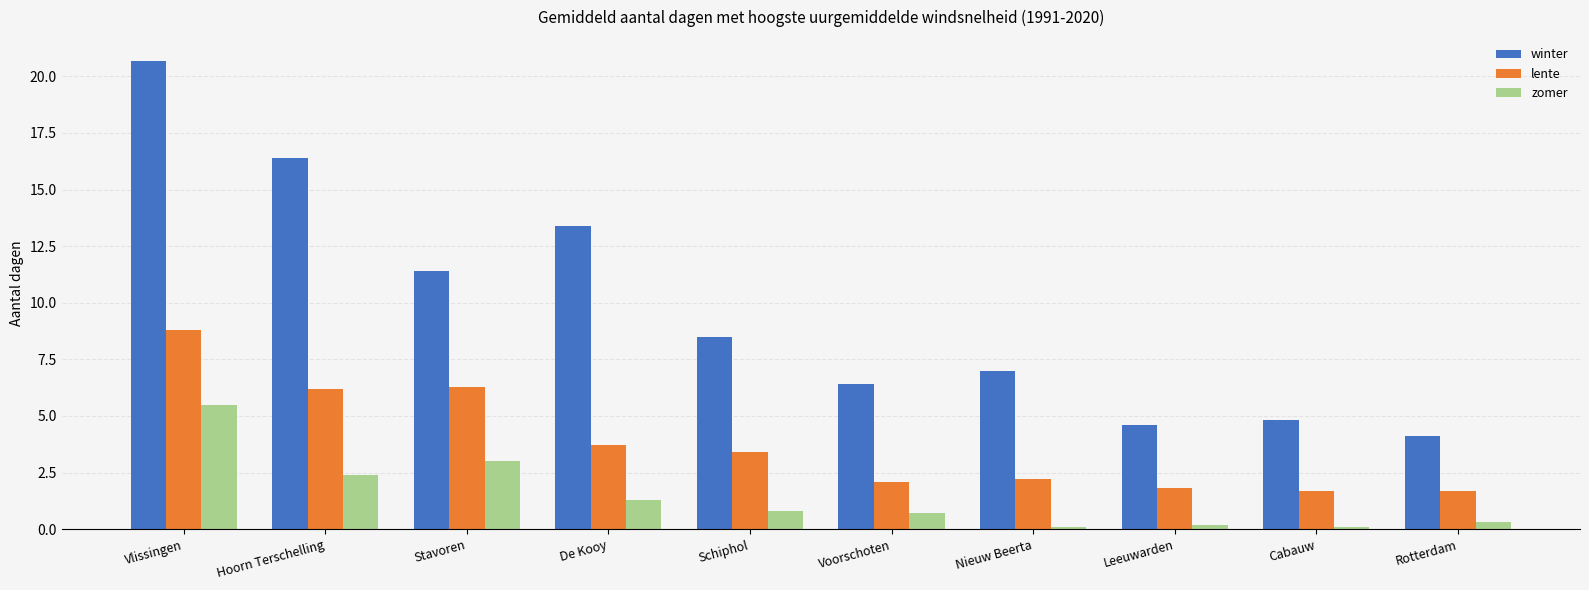

Rank the series by their maximum value, from lowest to highest.

zomer, lente, winter